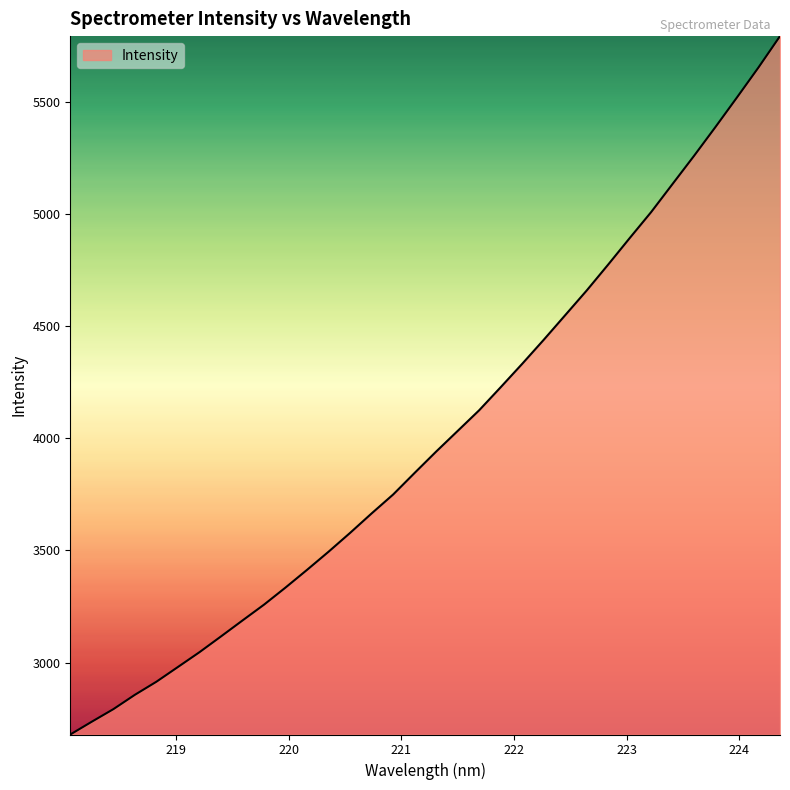

What is the greatest value displayed?

5794.1